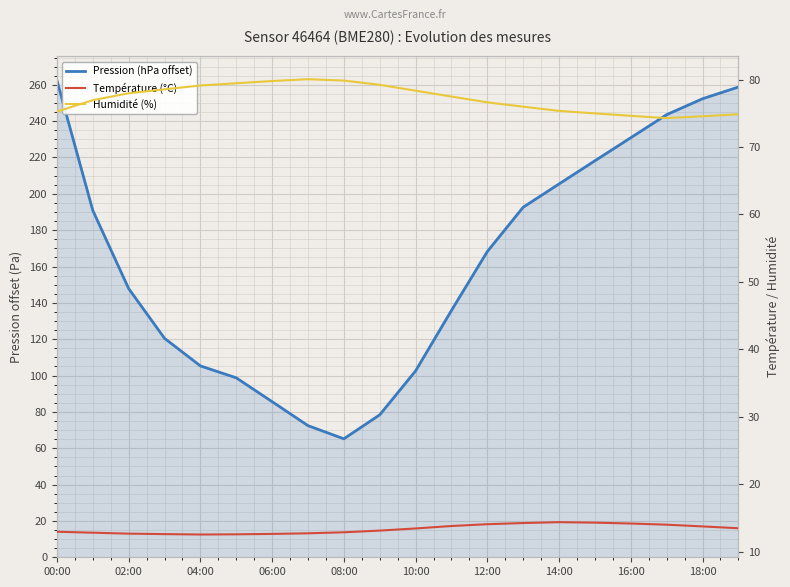

True or false: Humidité (%) and Pression (hPa offset) cross at least once.

True